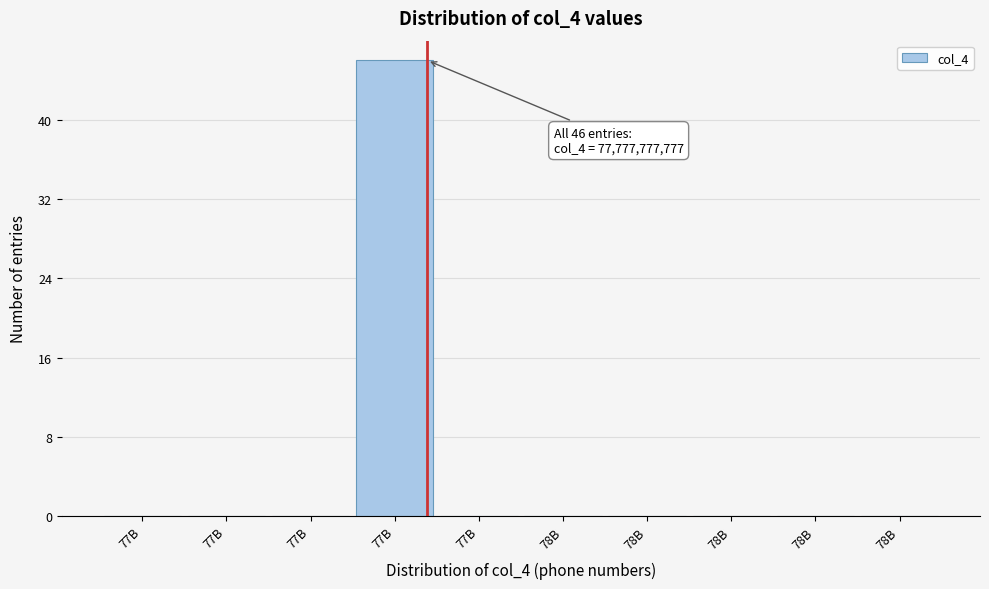

How many data points does each series have?

10